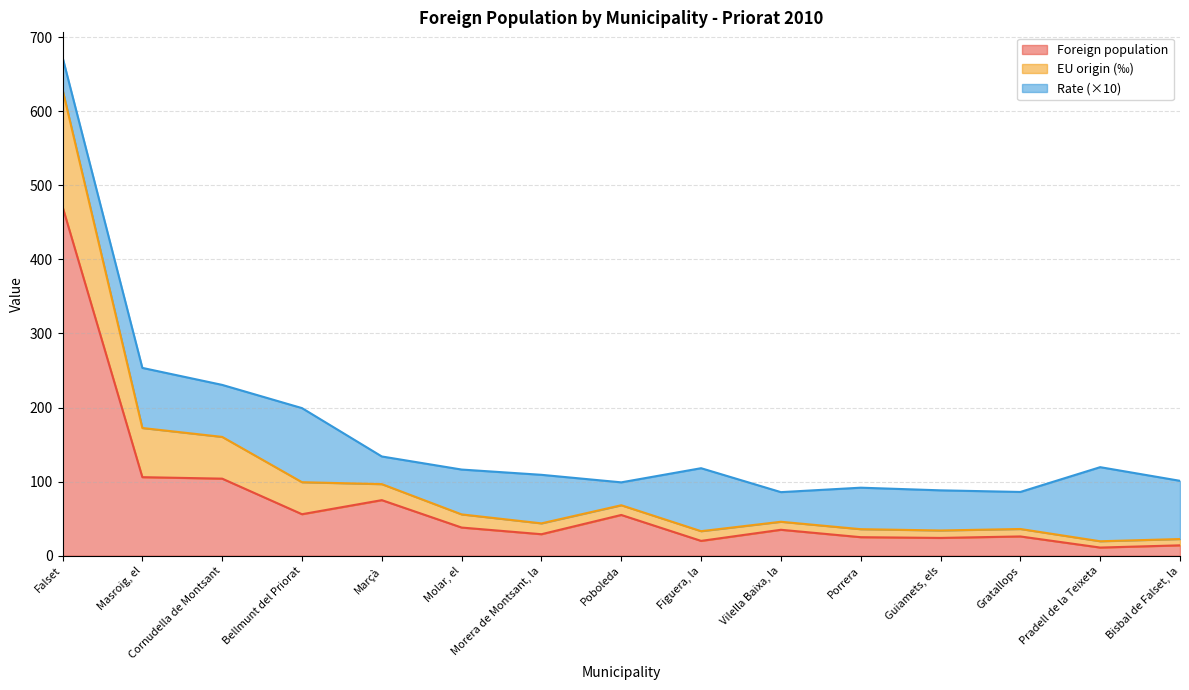

Which category has the highest value in the Foreign population series?

Falset